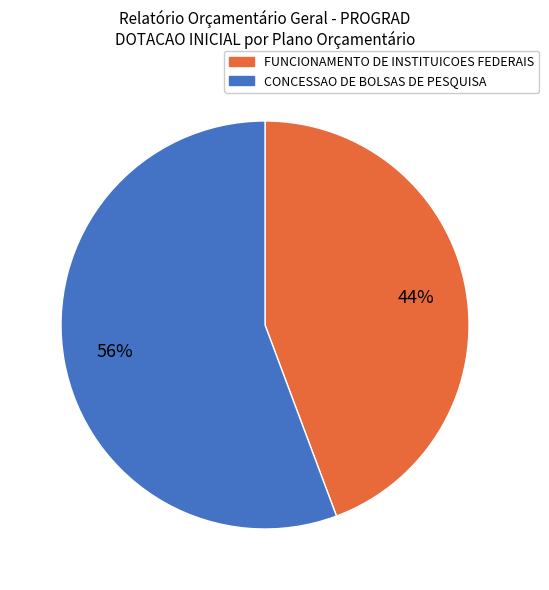

How many slices are in this pie chart?

2